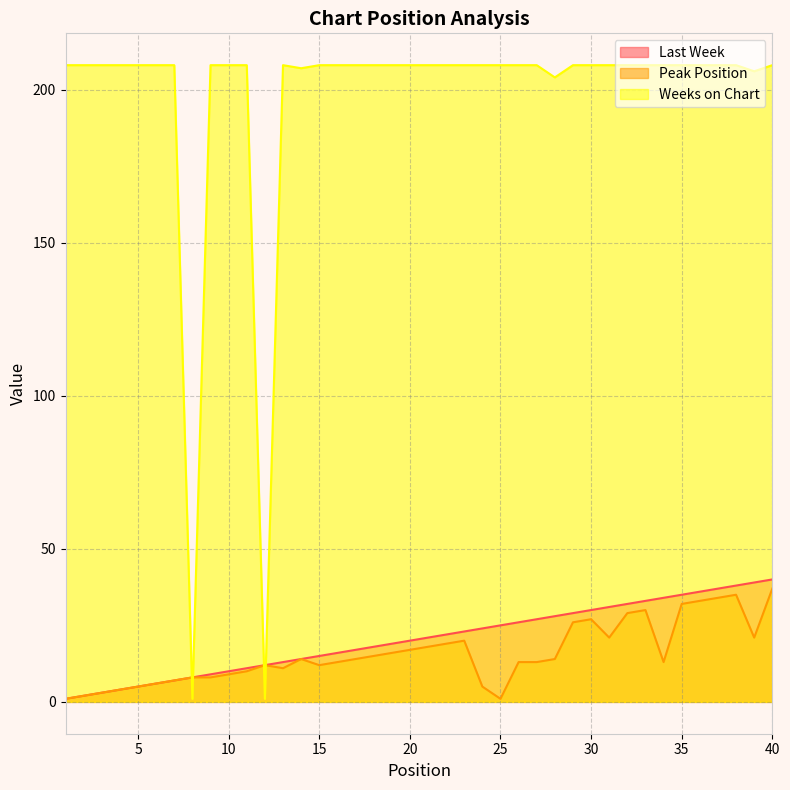

What is the difference between the Last Week values at 12 and 22?

10